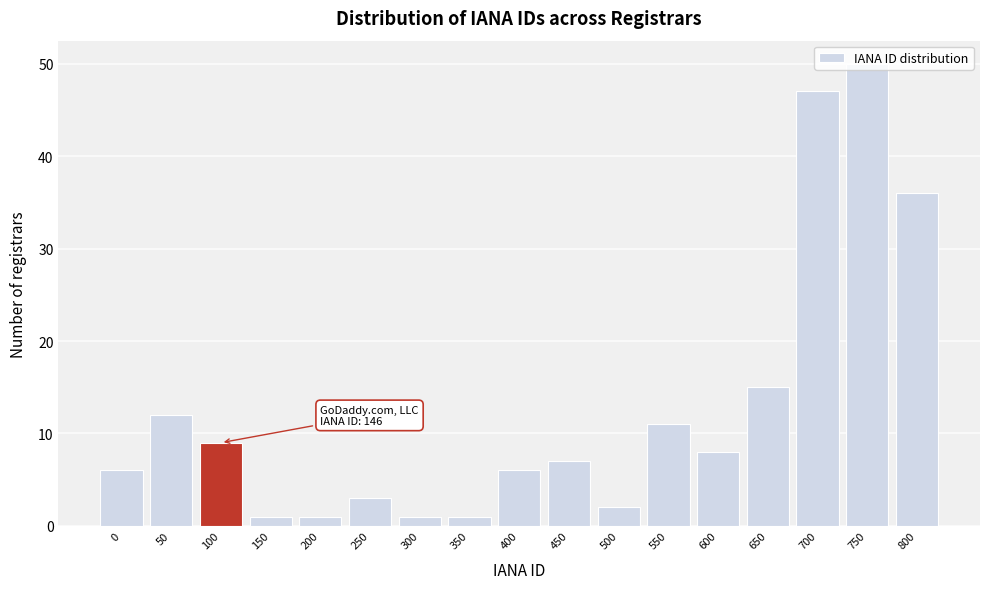

What is the change in value from 450 to 700?

+40